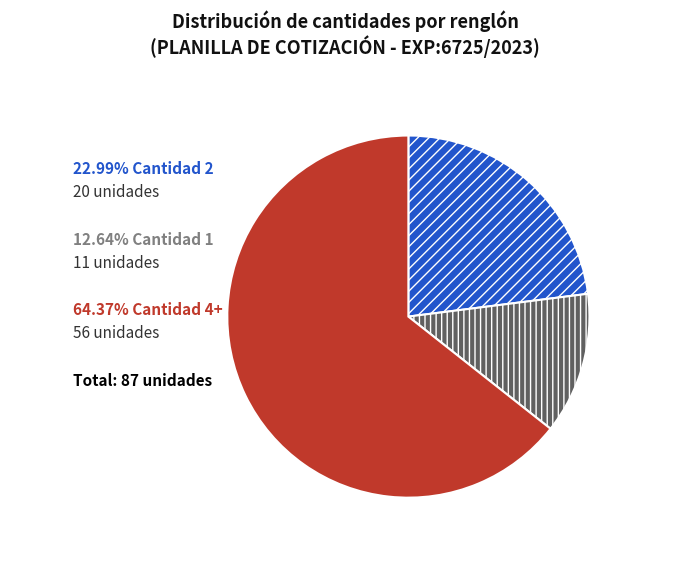

Does any single category account for the majority?

Yes